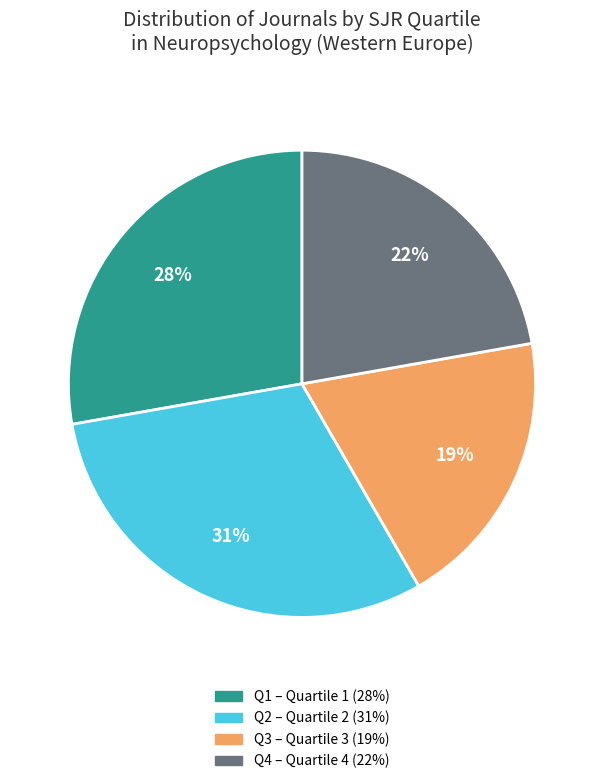

To the nearest percent, what is the average slice percentage?

25%